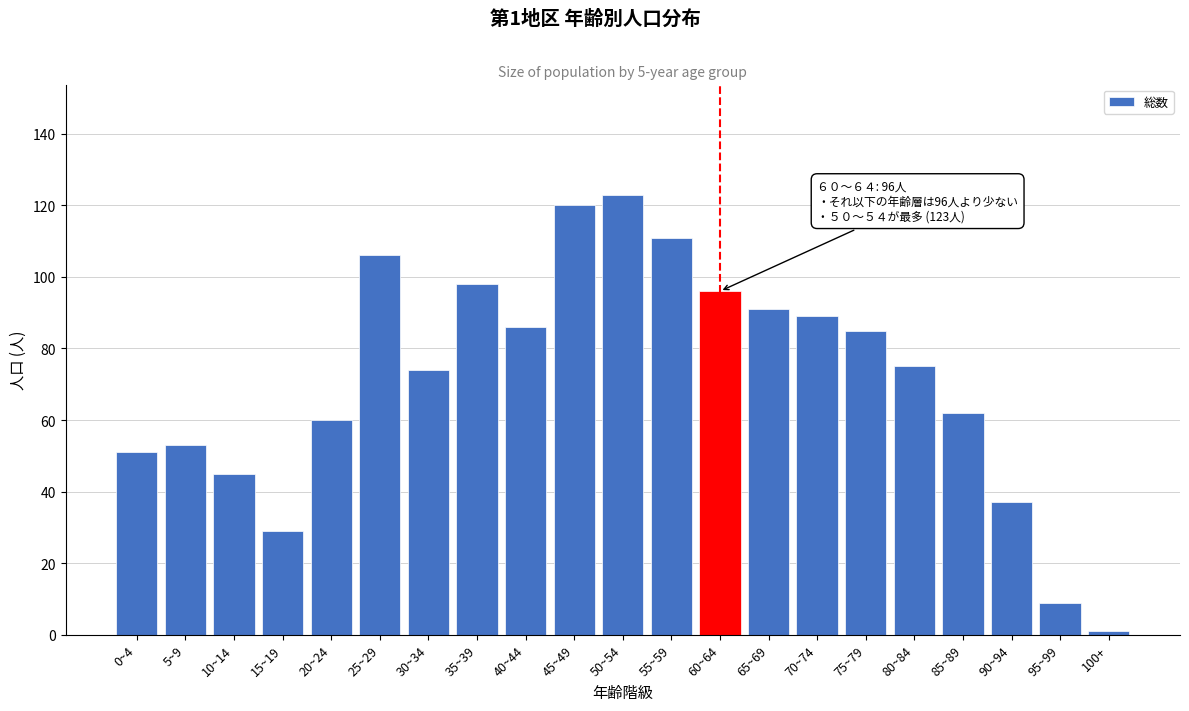

Reading left to right, list all the values displayed in this chart.

0~4=51	5~9=53	10~14=45	15~19=29	20~24=60	25~29=106	30~34=74	35~39=98	40~44=86	45~49=120	50~54=123	55~59=111	60~64=96	65~69=91	70~74=89	75~79=85	80~84=75	85~89=62	90~94=37	95~99=9	100+=1